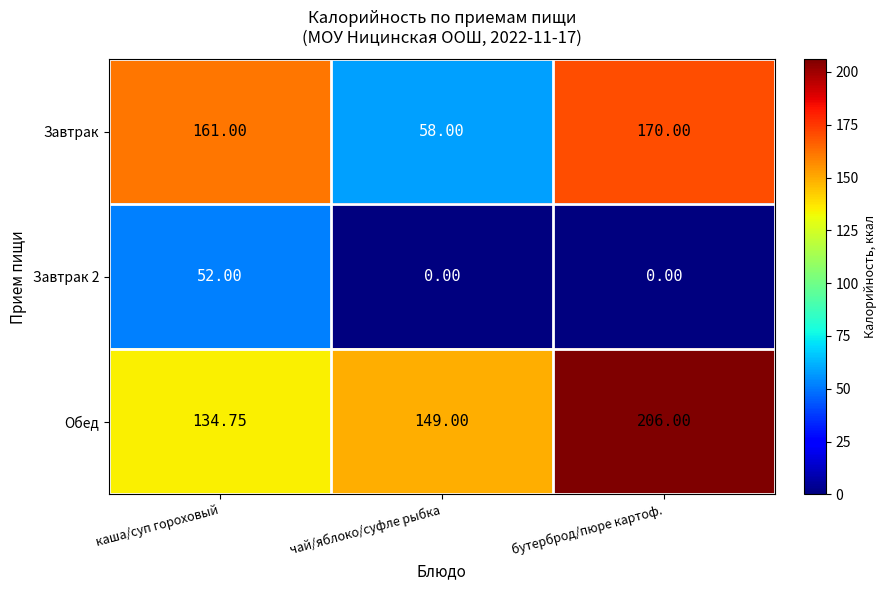

Which series has the largest range (max minus min)?

Завтрак